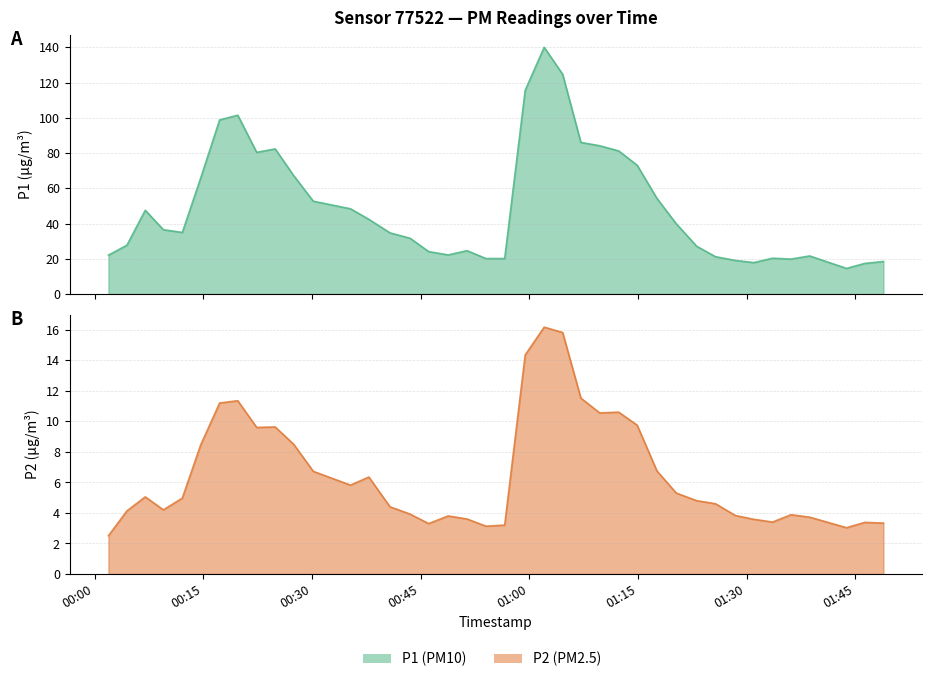

Which has a higher value, 2023-10-08T00:19:46 or 2023-10-08T01:46:20?

2023-10-08T00:19:46